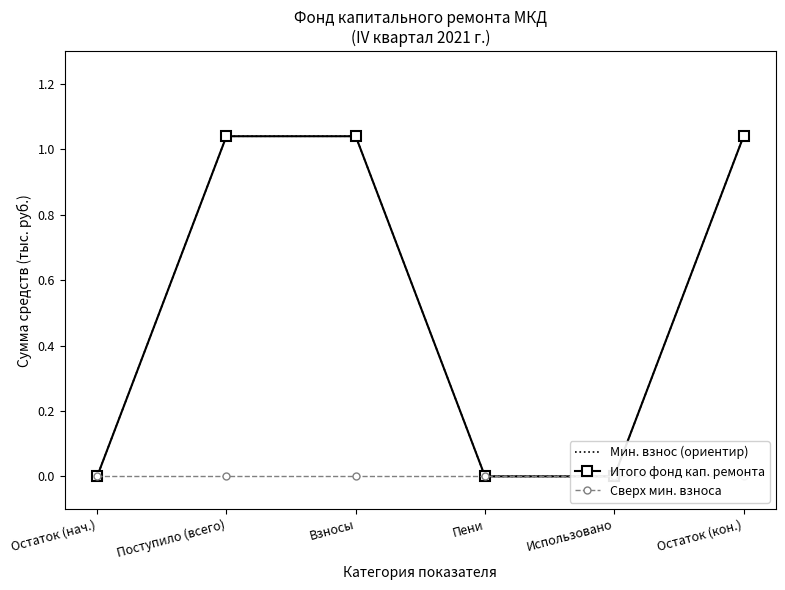

At which category is the sum across all series the highest?

Поступило (всего)